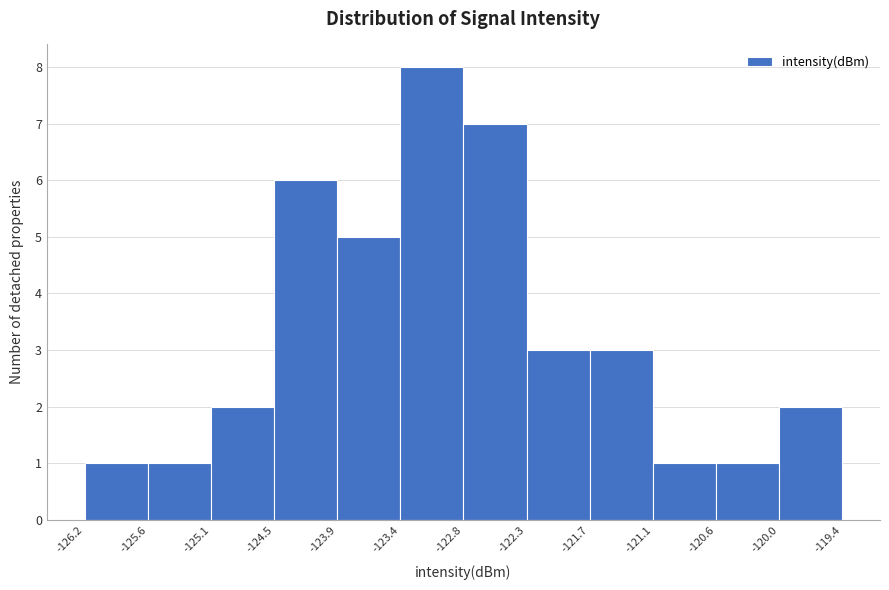

Over which range of the x-axis is the bar tallest?

-123.4 to -122.8